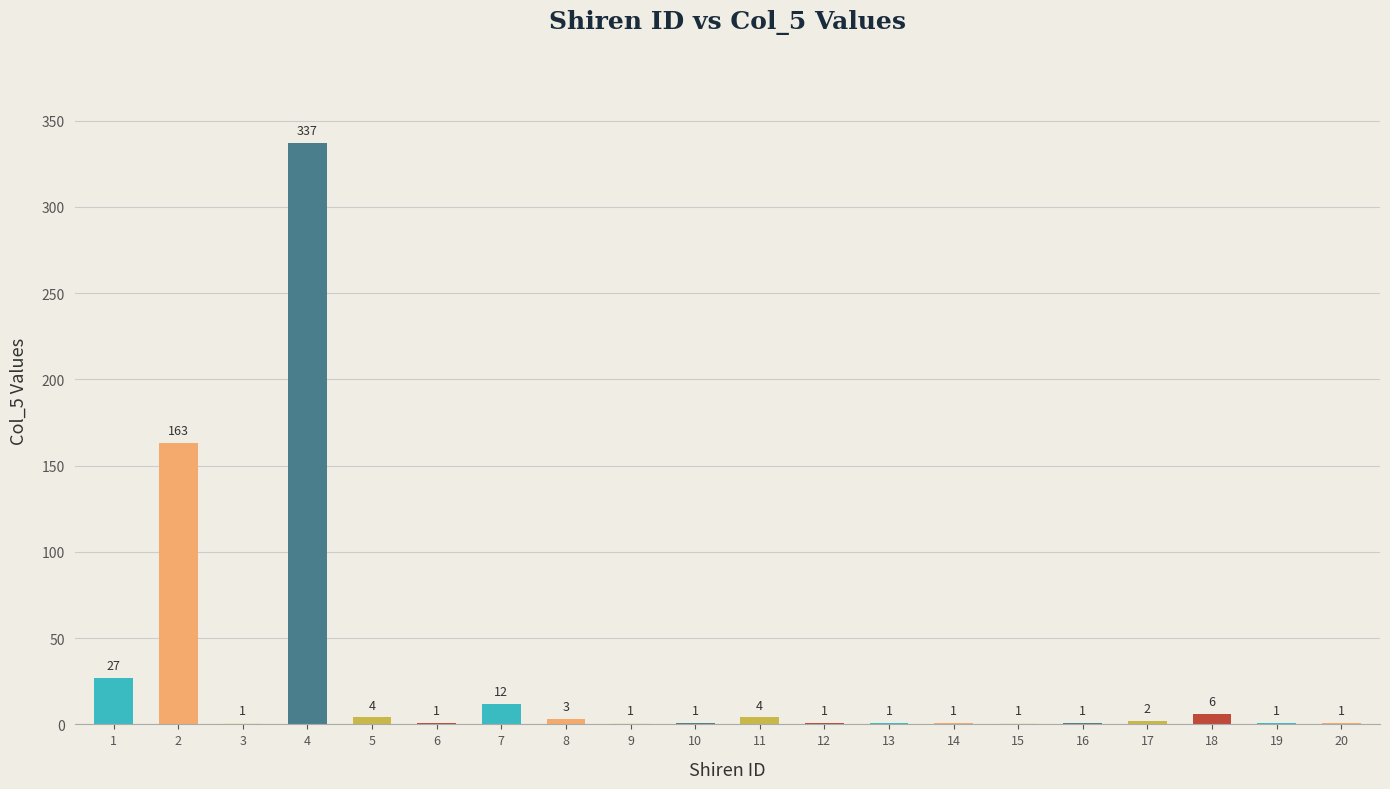

Are the bars horizontal?

No